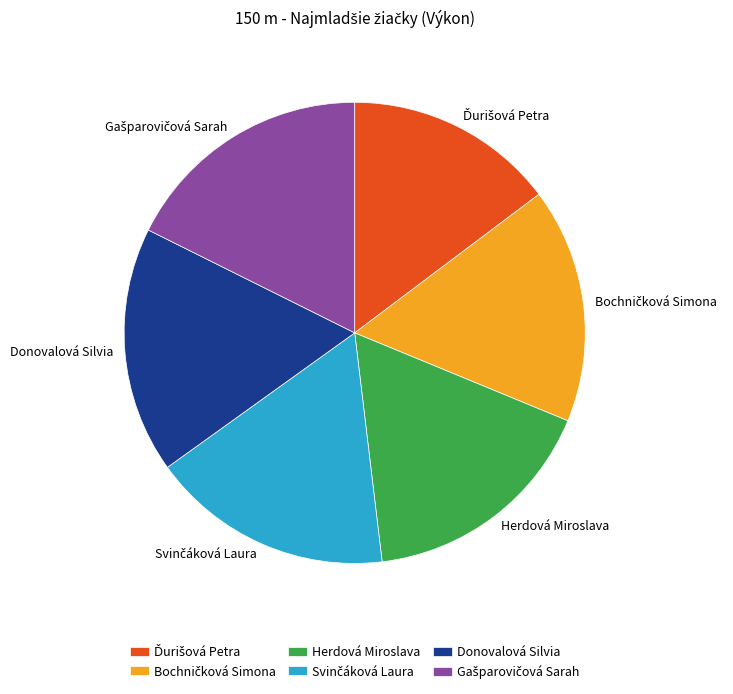

Is there a majority slice in this chart?

No